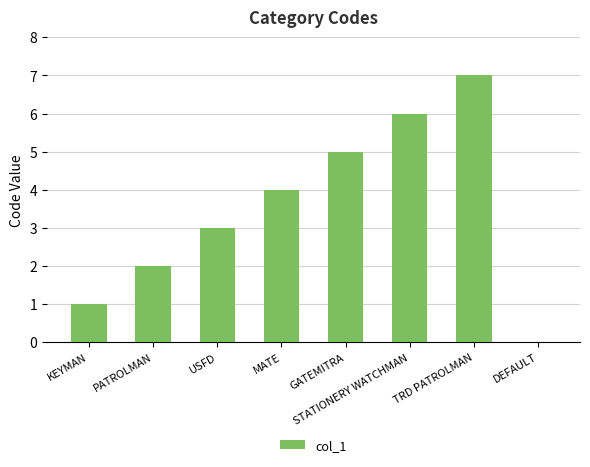

Between STATIONERY WATCHMAN and TRD PATROLMAN, which is larger?

TRD PATROLMAN